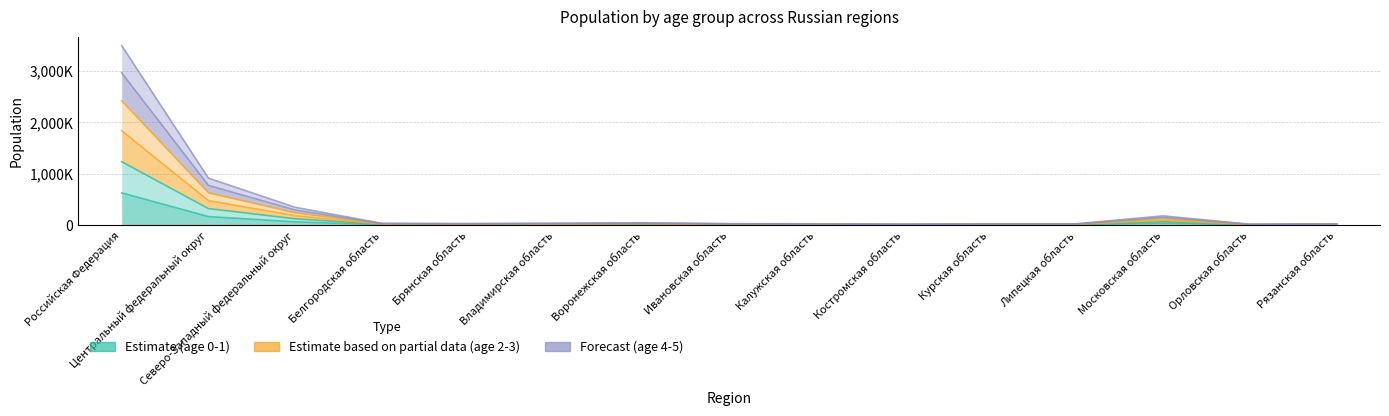

What is the value of the 5 point at the 11th from the left?

8274